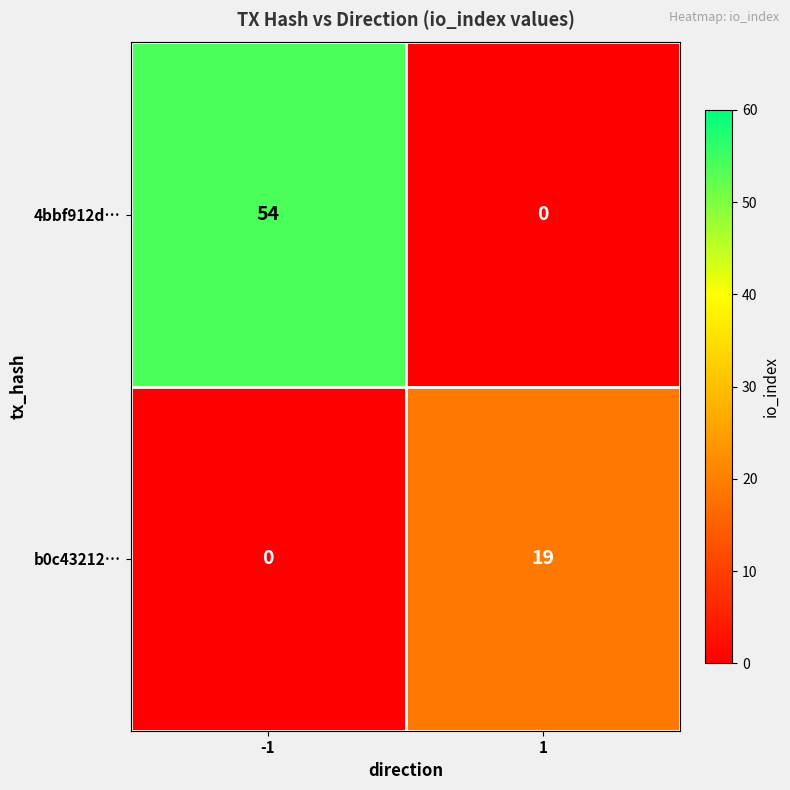

How many data points in 4bbf912d… are less than 54?

1